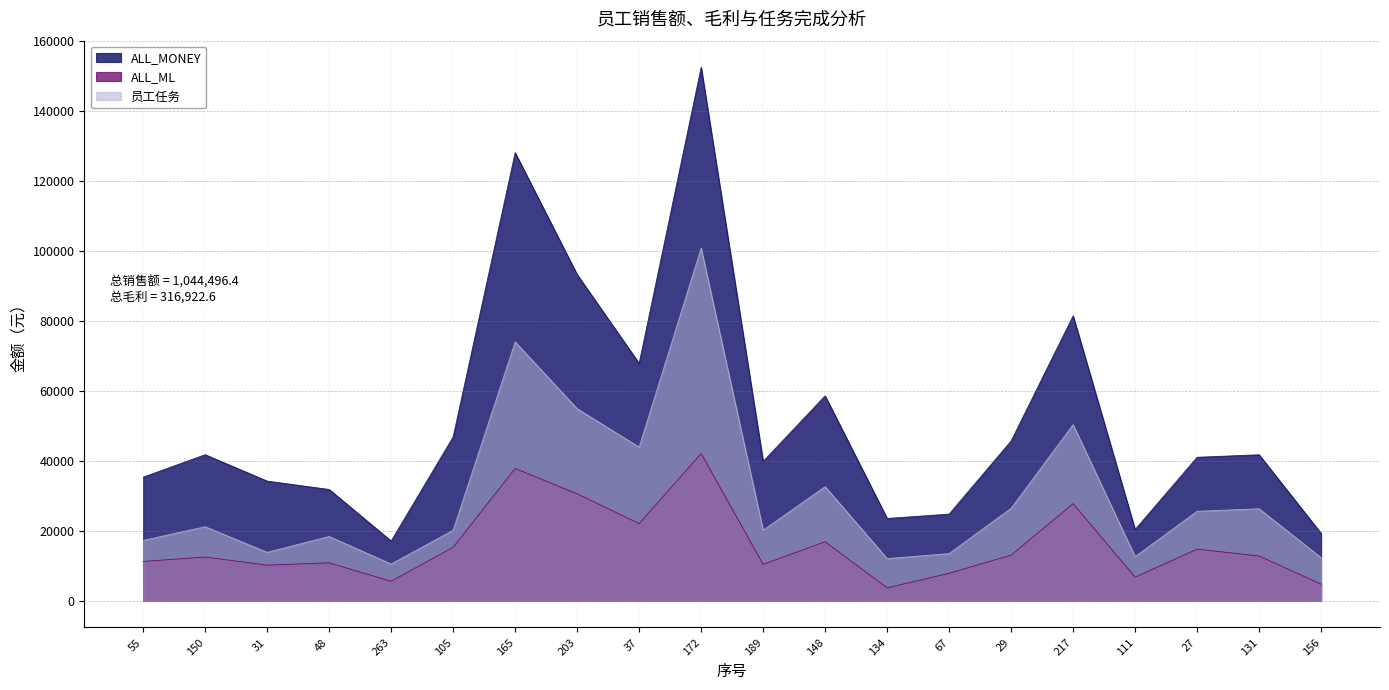

What is the maximum value for ALL_MONEY?

152392.5